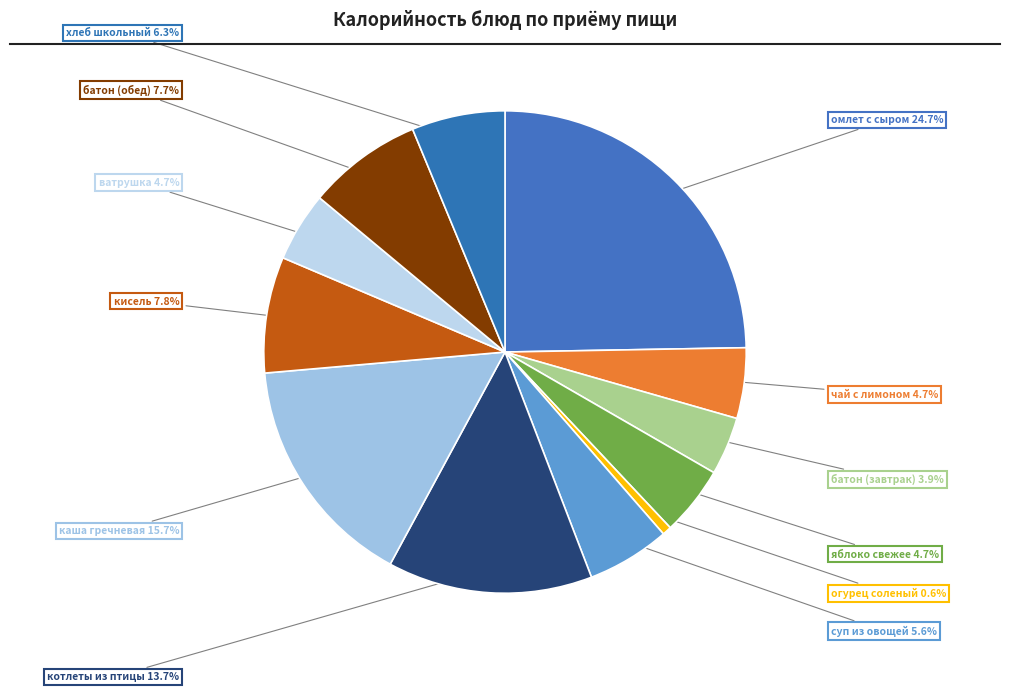

What is the ratio of the value at каша гречневая to the value at хлеб школьный?

2.5